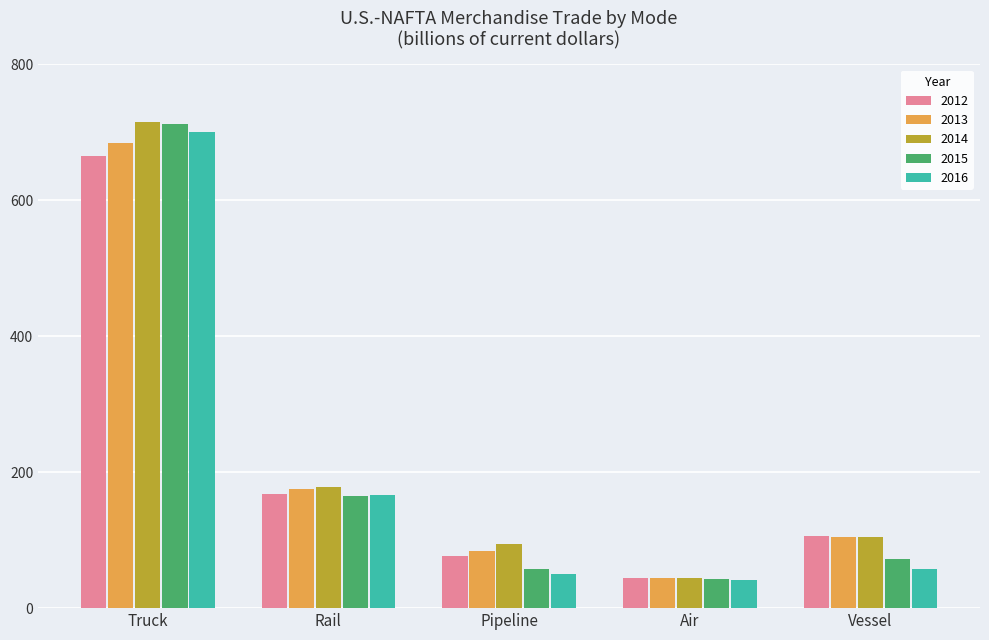

Is it true that 2016 equals 42 at Air?

True